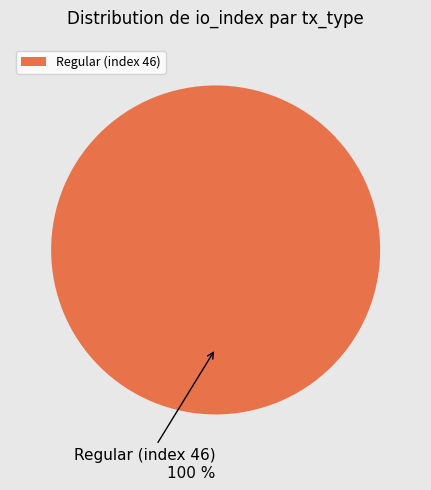

Which slice represents more than half of the pie?

Regular (index 46)